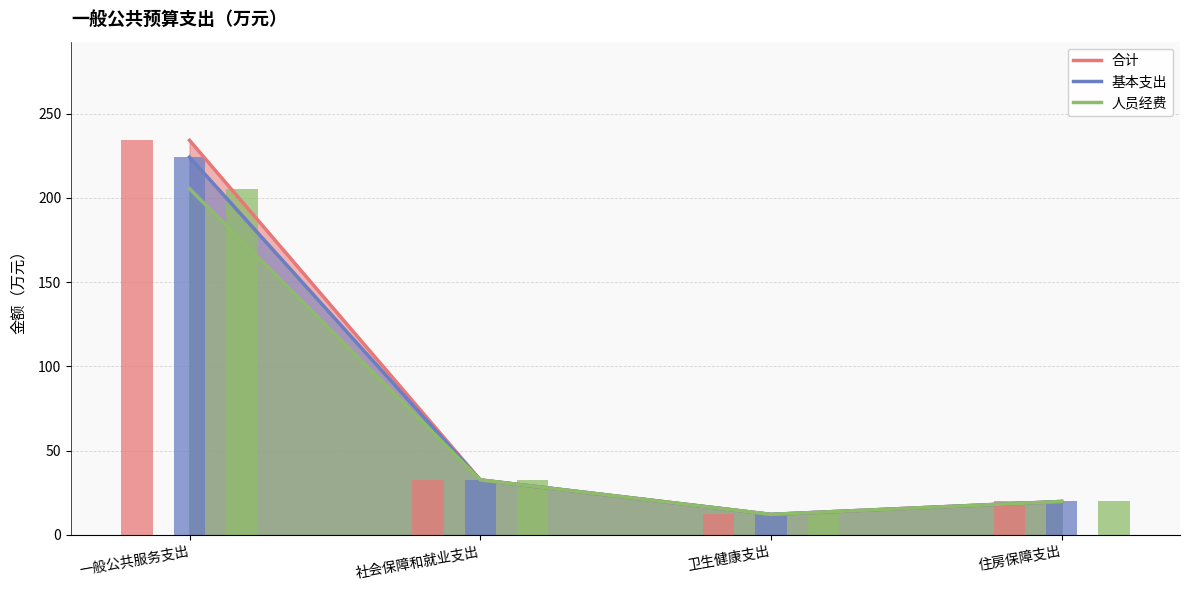

At 住房保障支出, list the series in order from largest to smallest.

合计, 基本支出, 人员经费